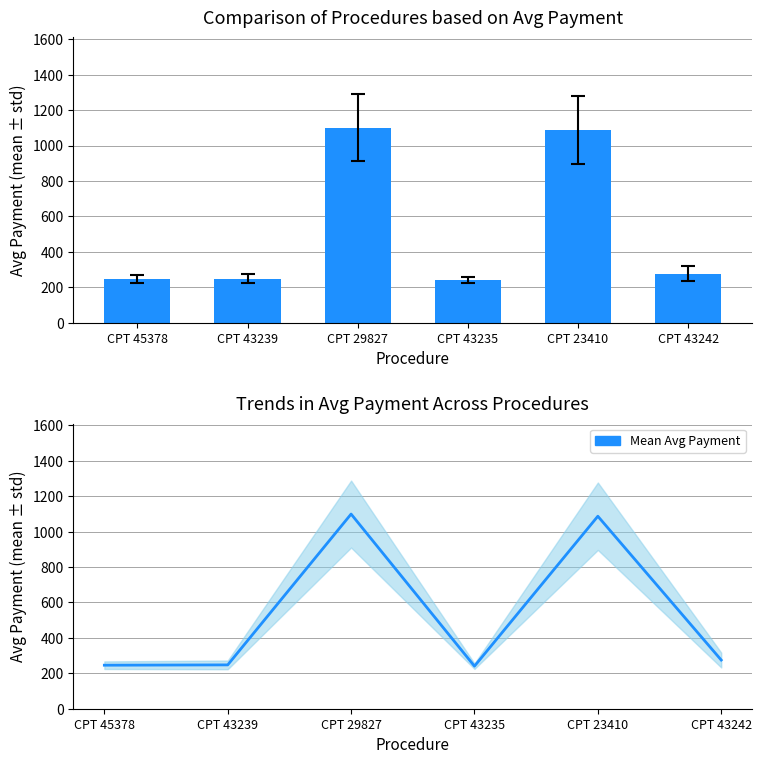

How many data points are above 274?

3